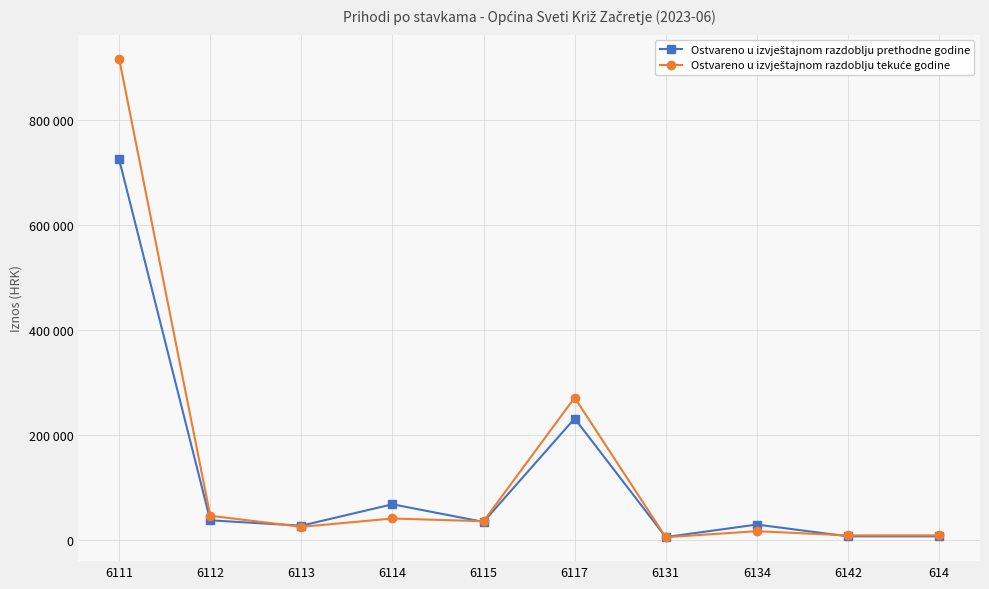

How many times do Ostvareno u izvještajnom razdoblju prethodne godine and Ostvareno u izvještajnom razdoblju tekuće godine cross each other?

4